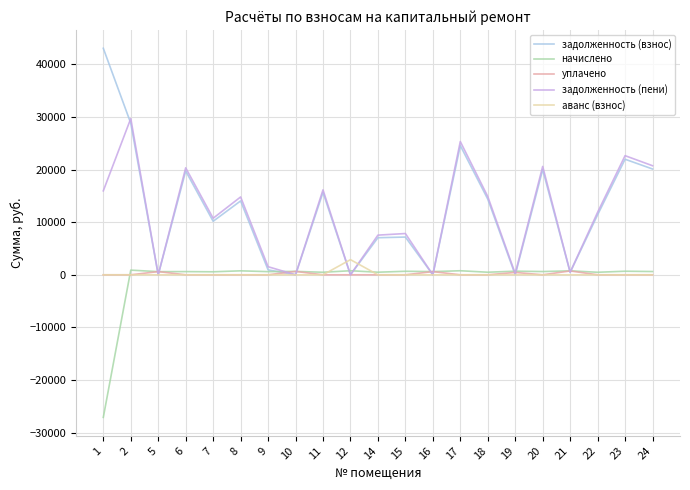

At which category does the chart reach its minimum across all series?

1